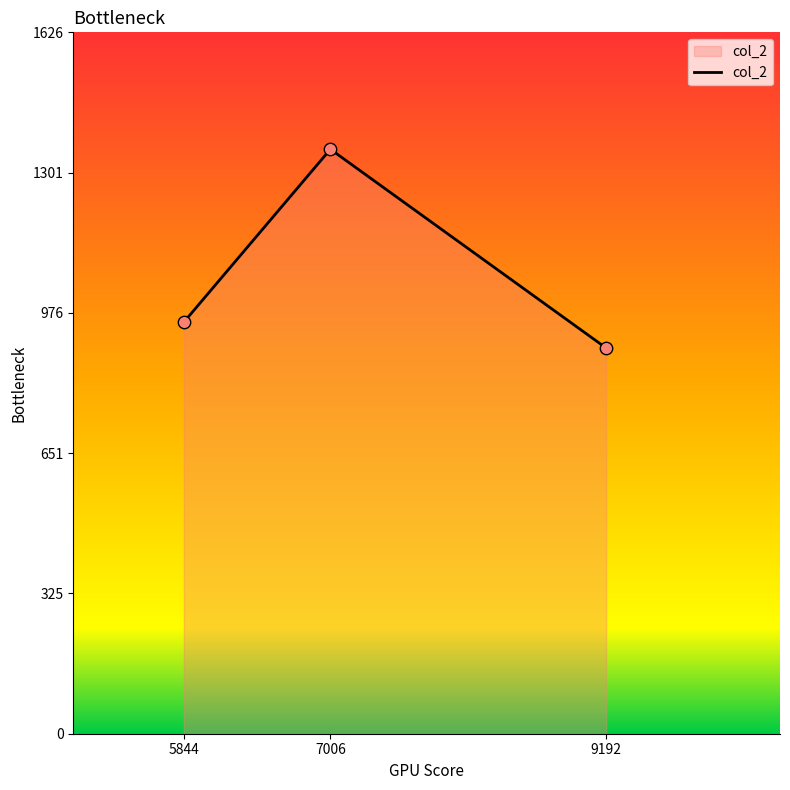

What is the change in value from 5844 to 9192?

-59.9